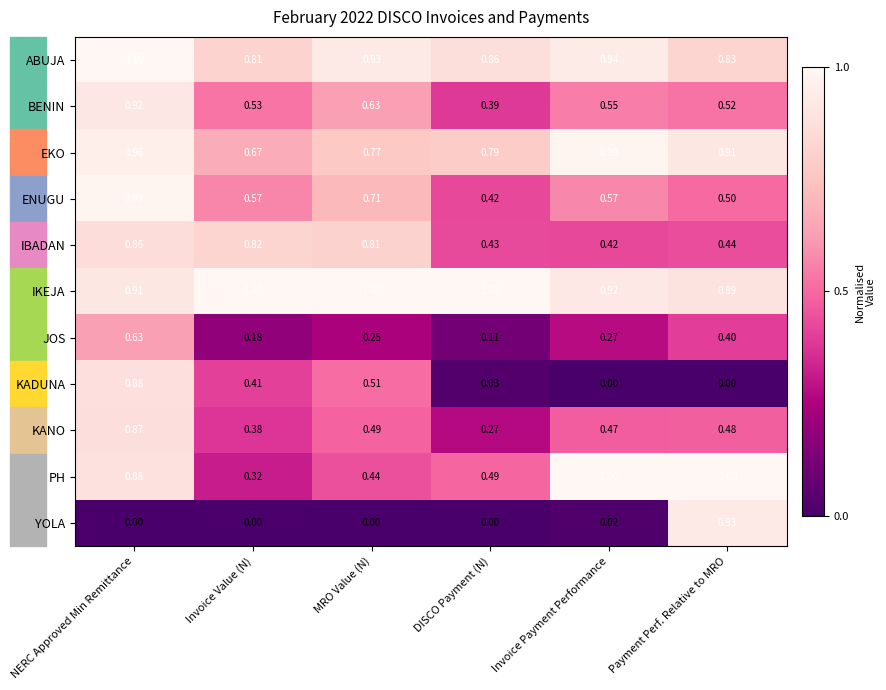

Between NERC Approved Min Remittance and DISCO Payment (N), which series saw the biggest shift?

KADUNA